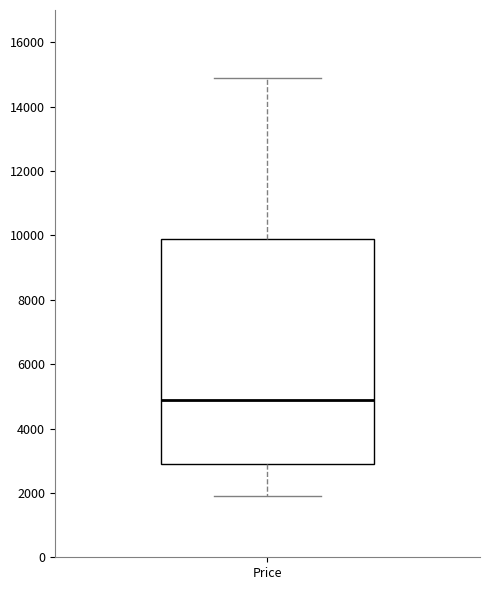

Where does the upper whisker of the box for Price end on the y-axis? The values are not printed on the chart, so give them approximately, as read against the axis.

14800